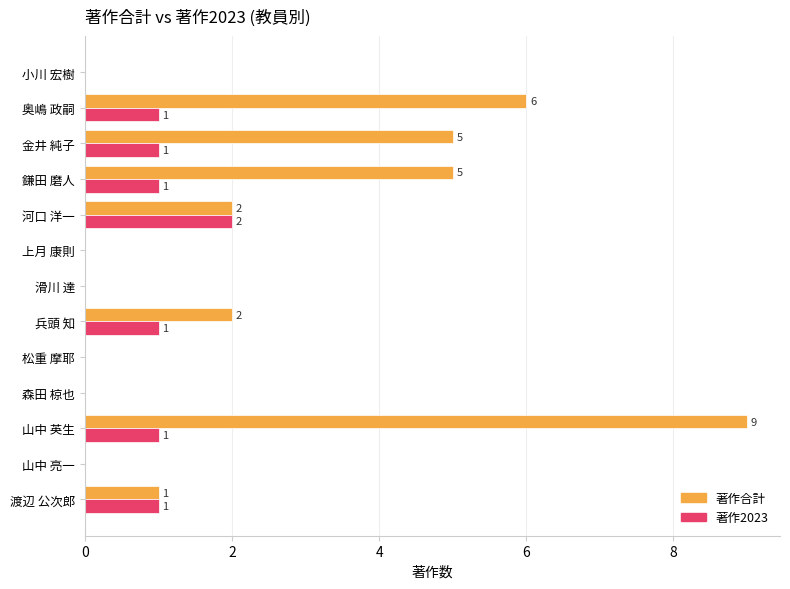

Which series has the widest spread of values?

著作合計